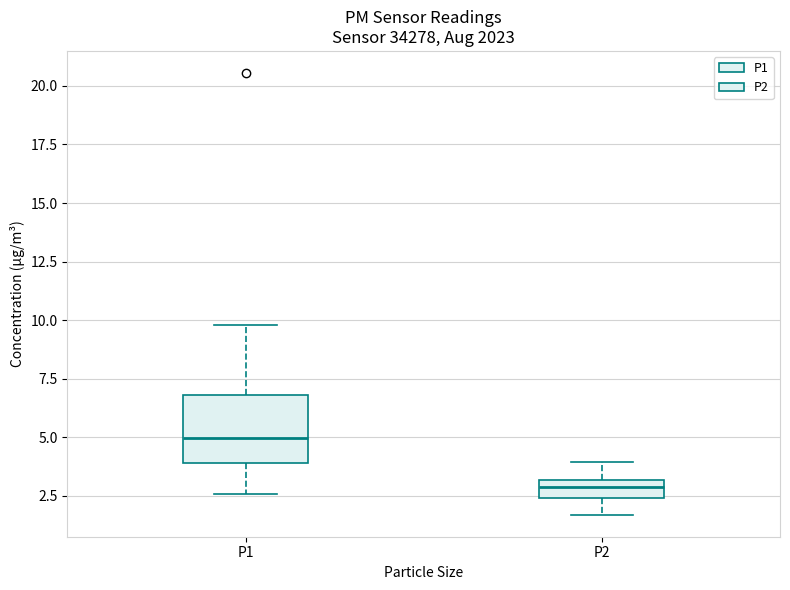

Where does the upper whisker of the box for P2 end on the y-axis? The values are not printed on the chart, so give them approximately, as read against the axis.

4.0